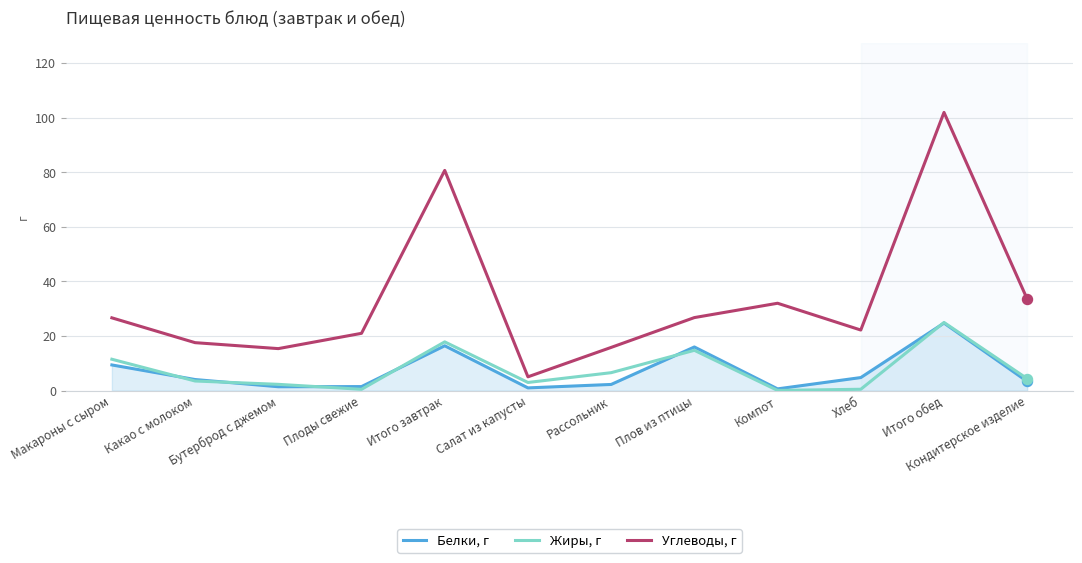

At which category is the sum across all series the highest?

Итого обед